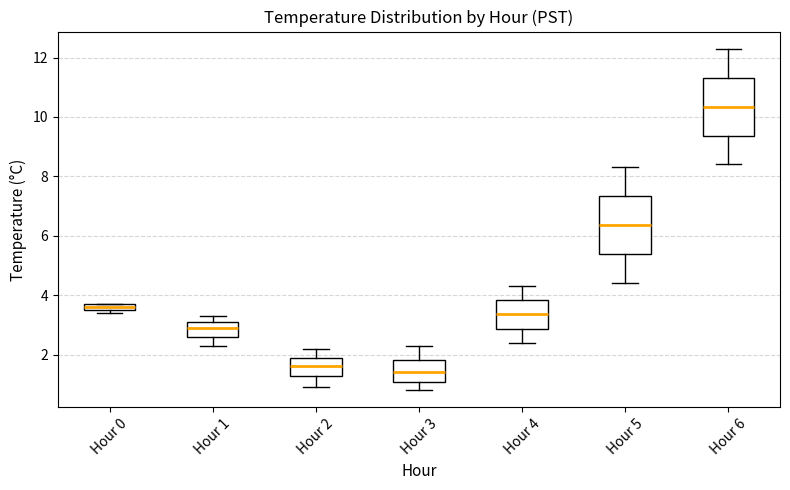

Which box's median line is the highest?

Hour 6